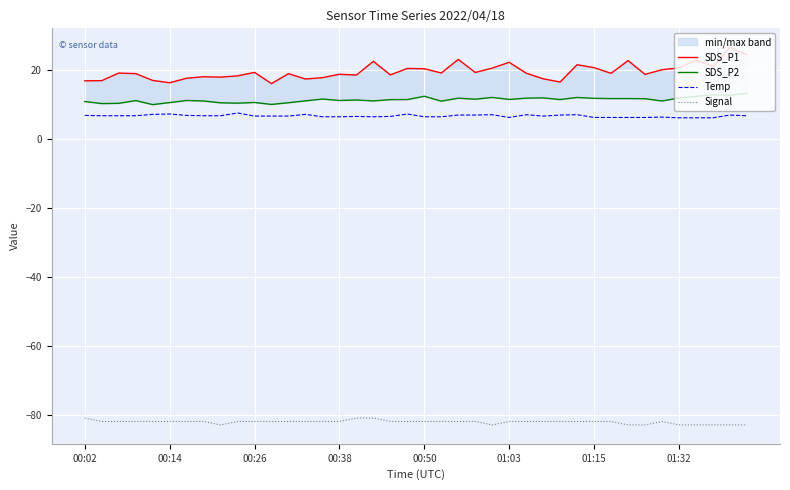

How many data points in SDS_P2 are less than 11?

13